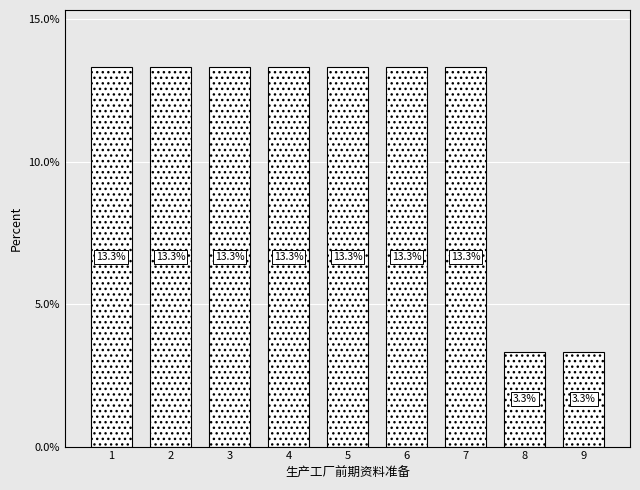

Reading right to left, extract all data points from this chart.

9=3.3	8=3.3	7=13.3	6=13.3	5=13.3	4=13.3	3=13.3	2=13.3	1=13.3